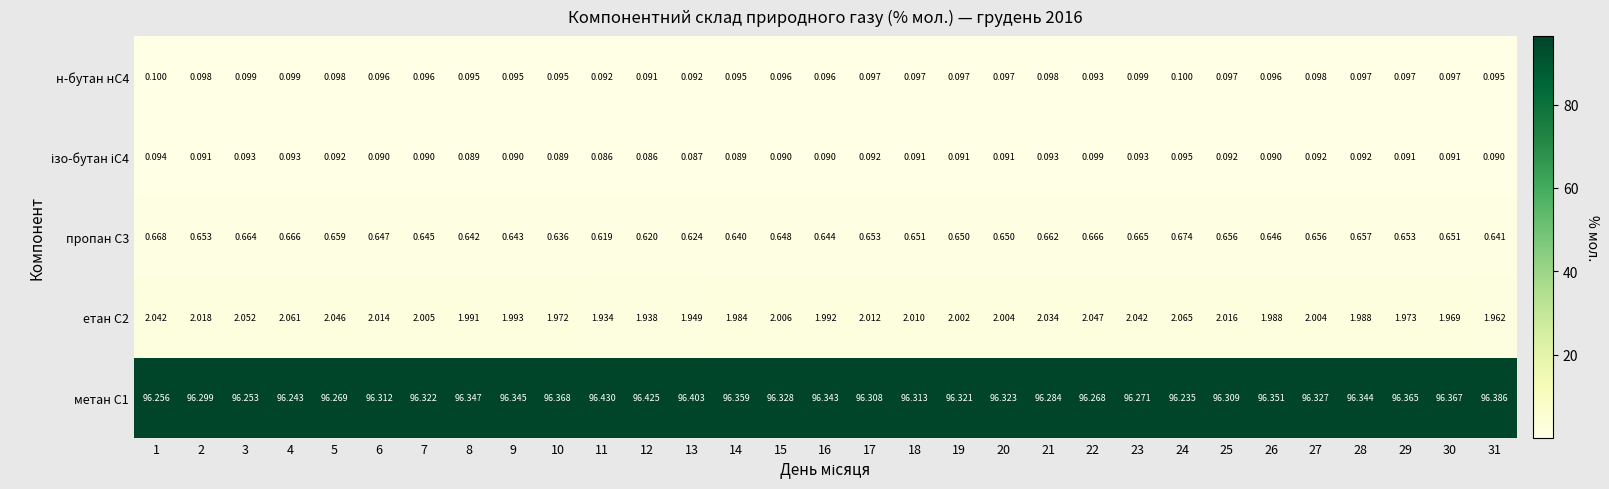

Is the value of пропан С3 at 6 greater than the value of етан С2 at 22?

No